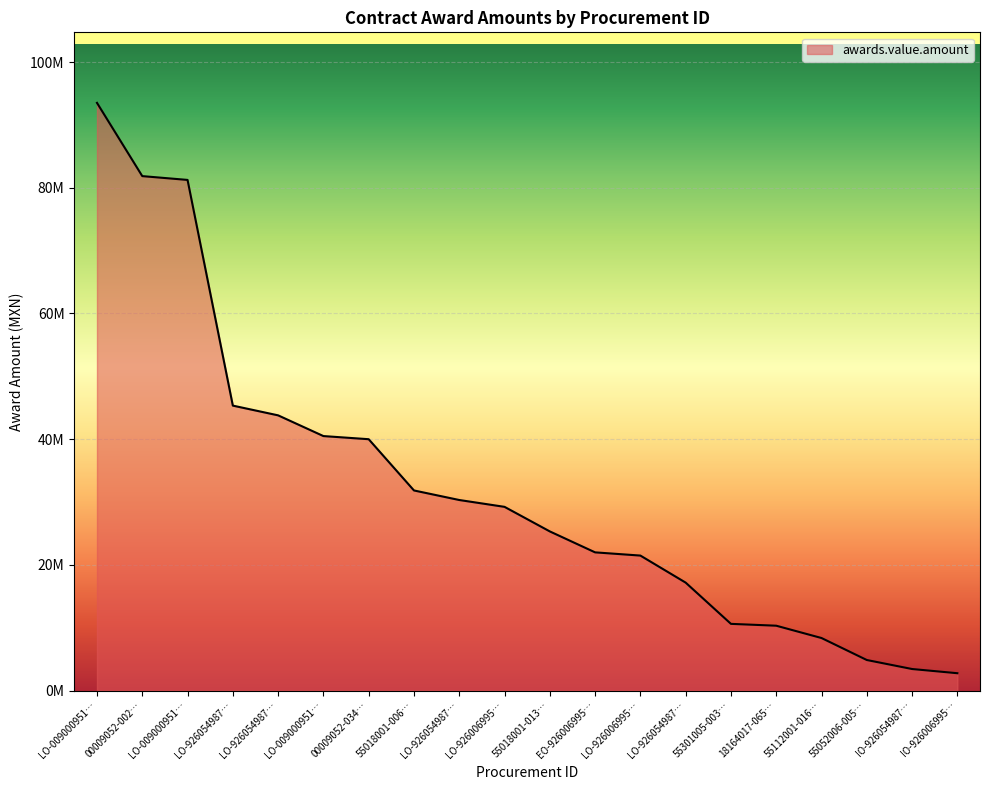

True or false: there are more than 2 points higher than both neighbors.

False